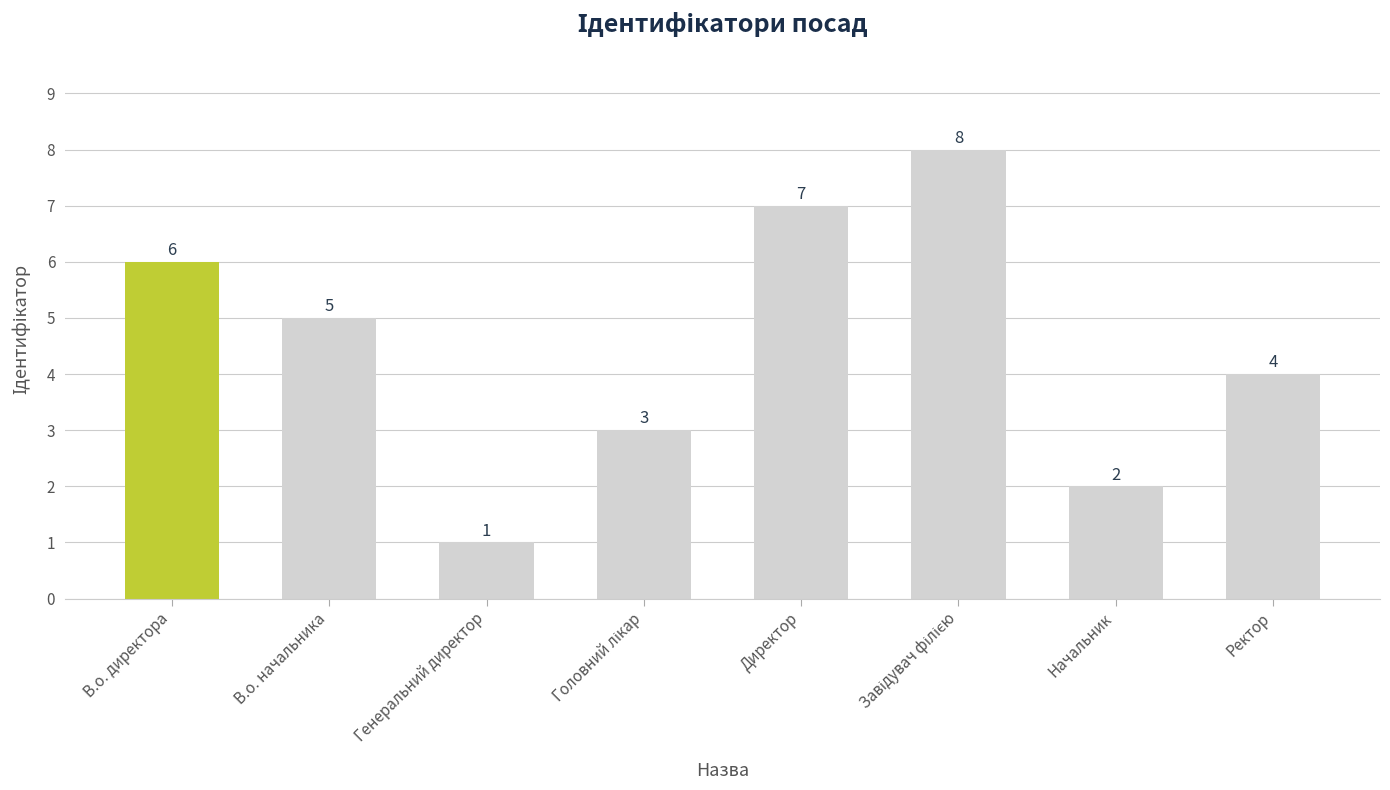

Count the number of categories in the chart.

8